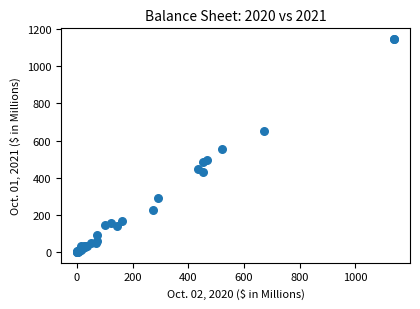

What Y value in the scatter plot is closest to 573?

554.2